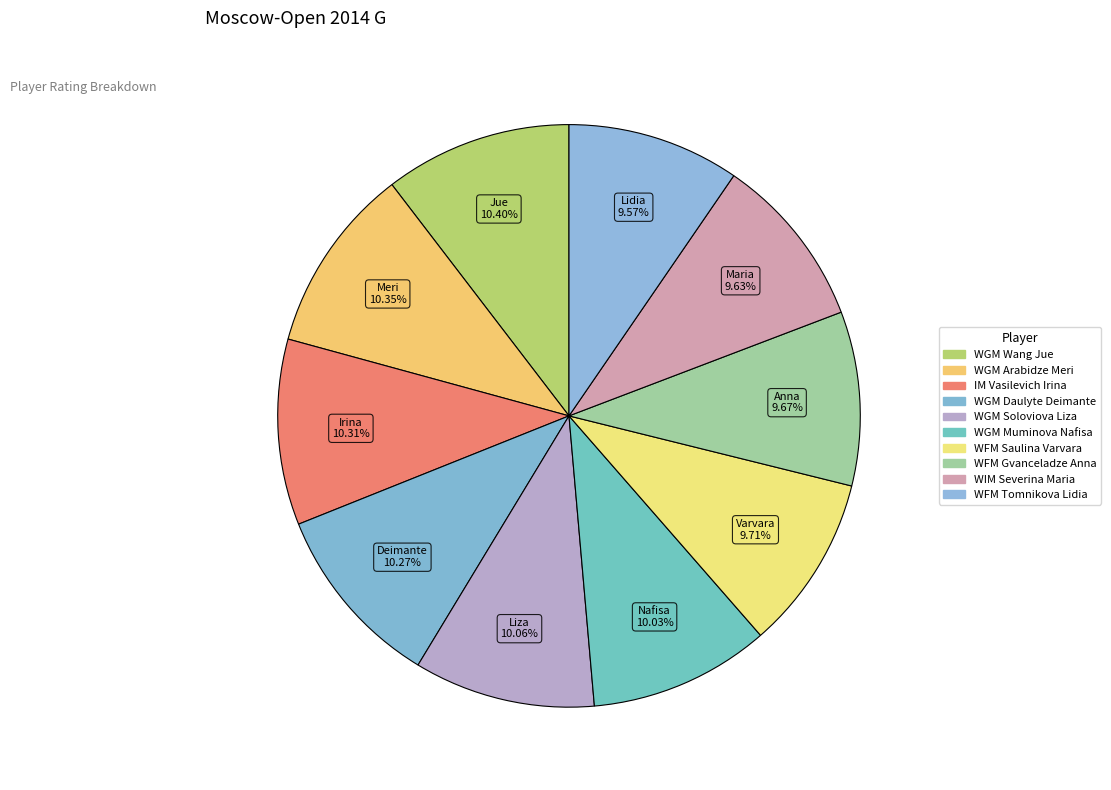

How many segments does this pie chart have?

10